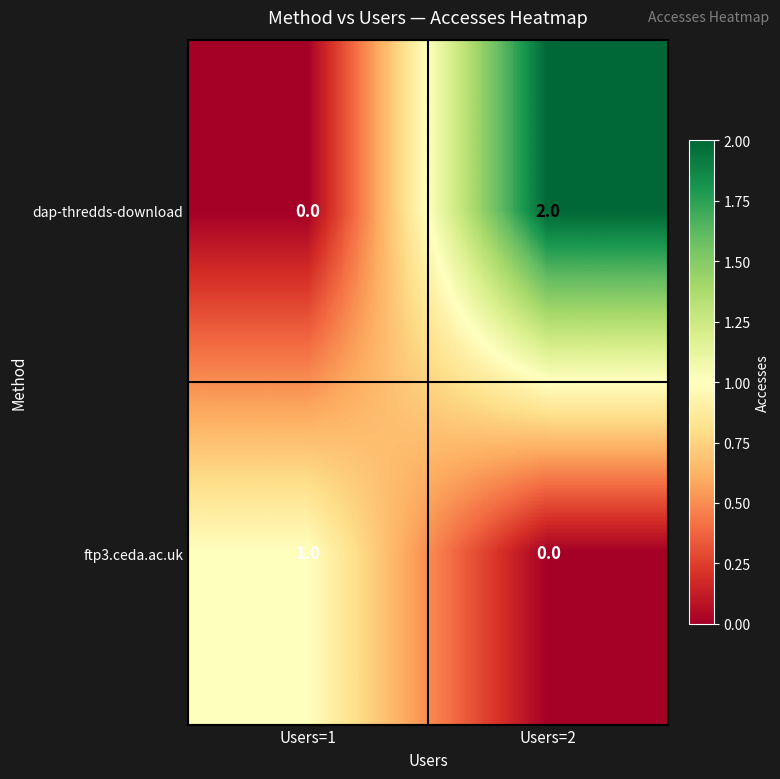

True or false: ftp3.ceda.ac.uk has a value of 0 at Users=2.

True